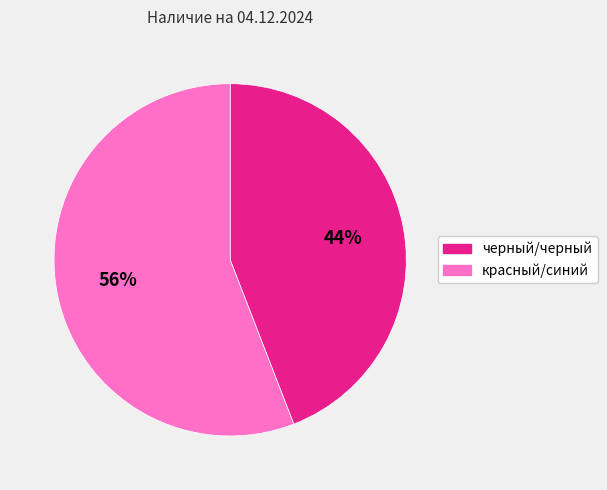

Rank the categories by value from highest to lowest.

красный/синий, черный/черный